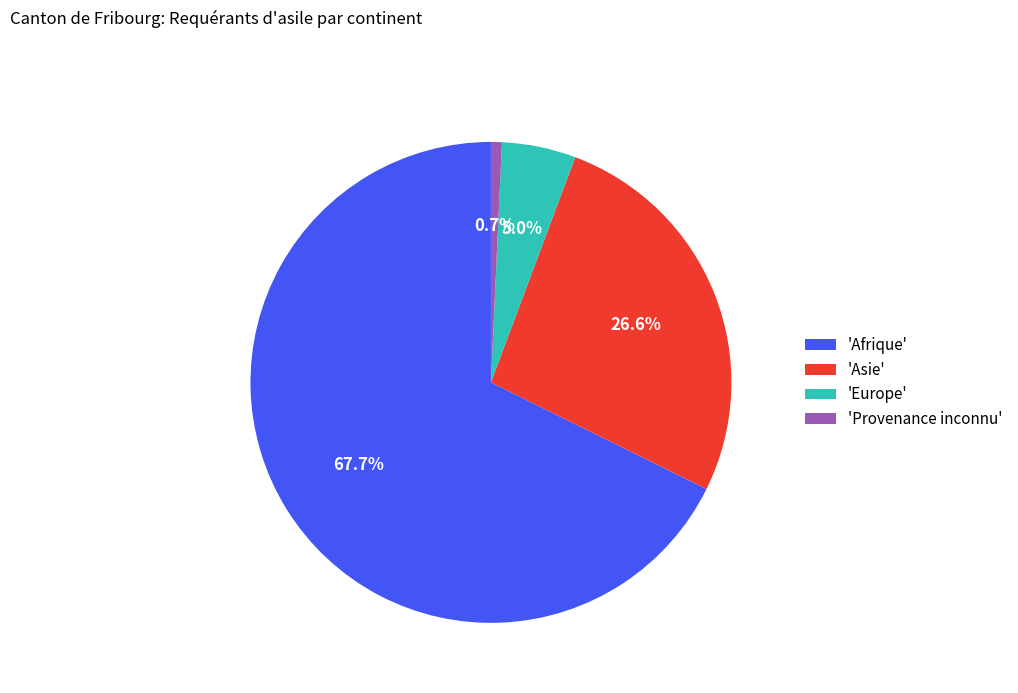

Do 'Europe' and 'Afrique' together represent more than half of the pie?

Yes